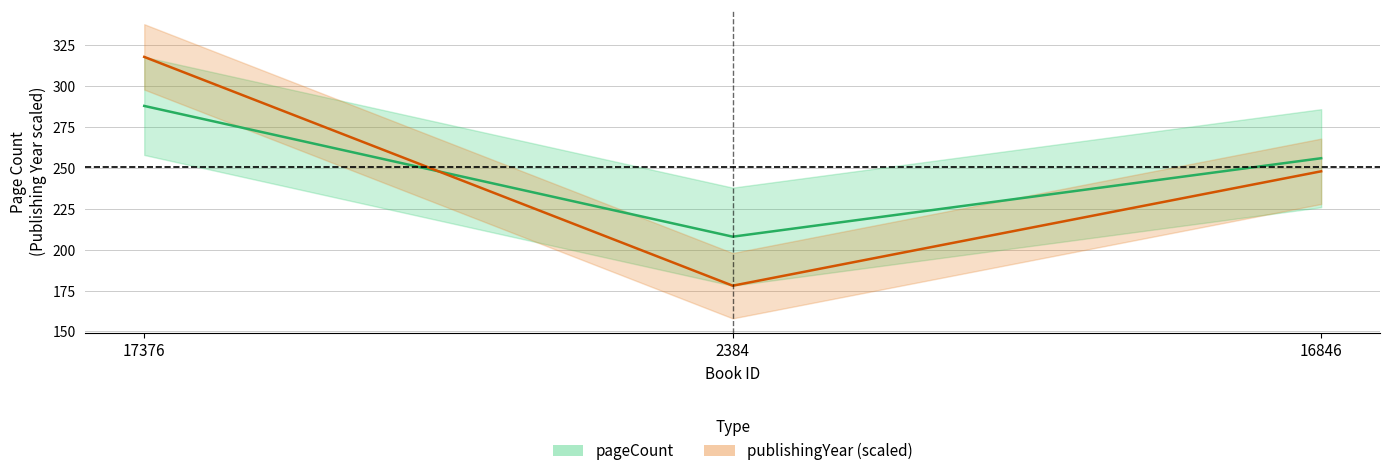

What is the smallest value displayed?

178